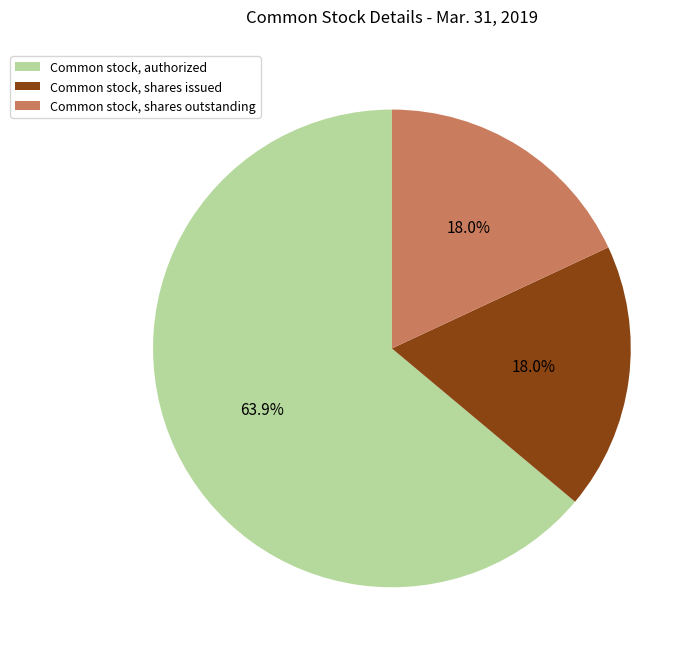

Count the number of slices in the pie.

3